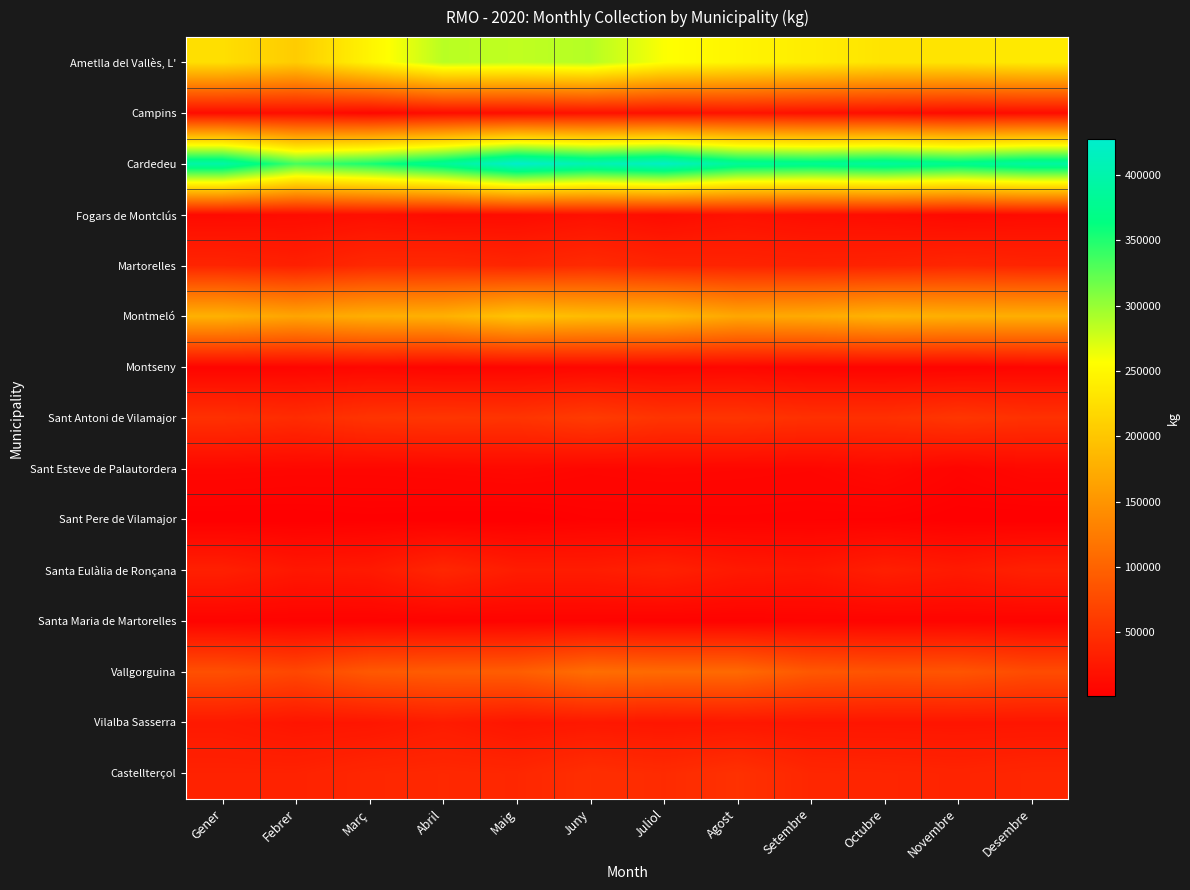

At which category does the chart reach its peak across all series?

Maig